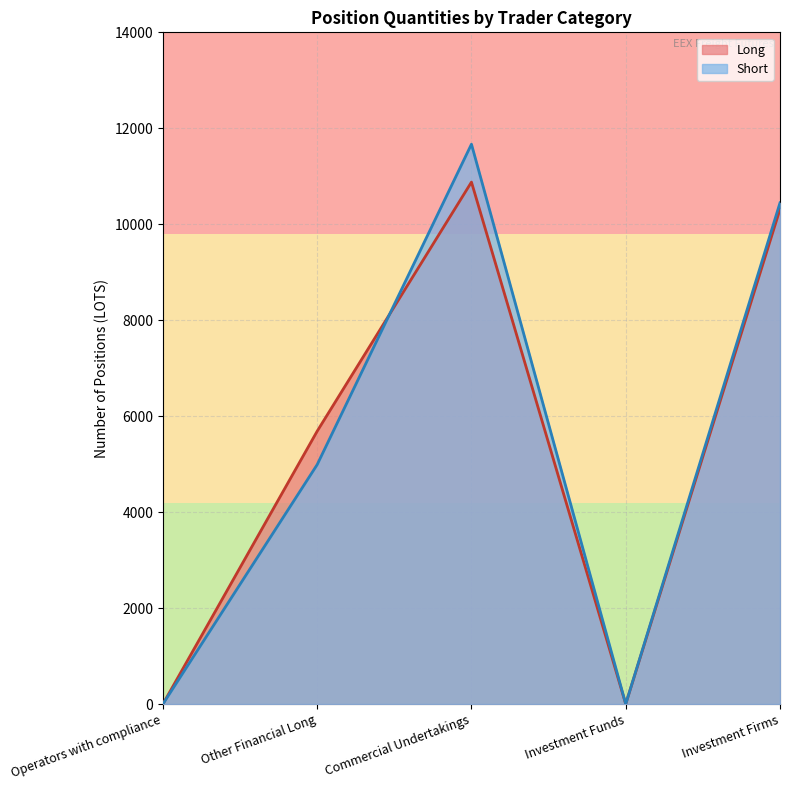

What are all the series names shown in the legend?

Long, Short